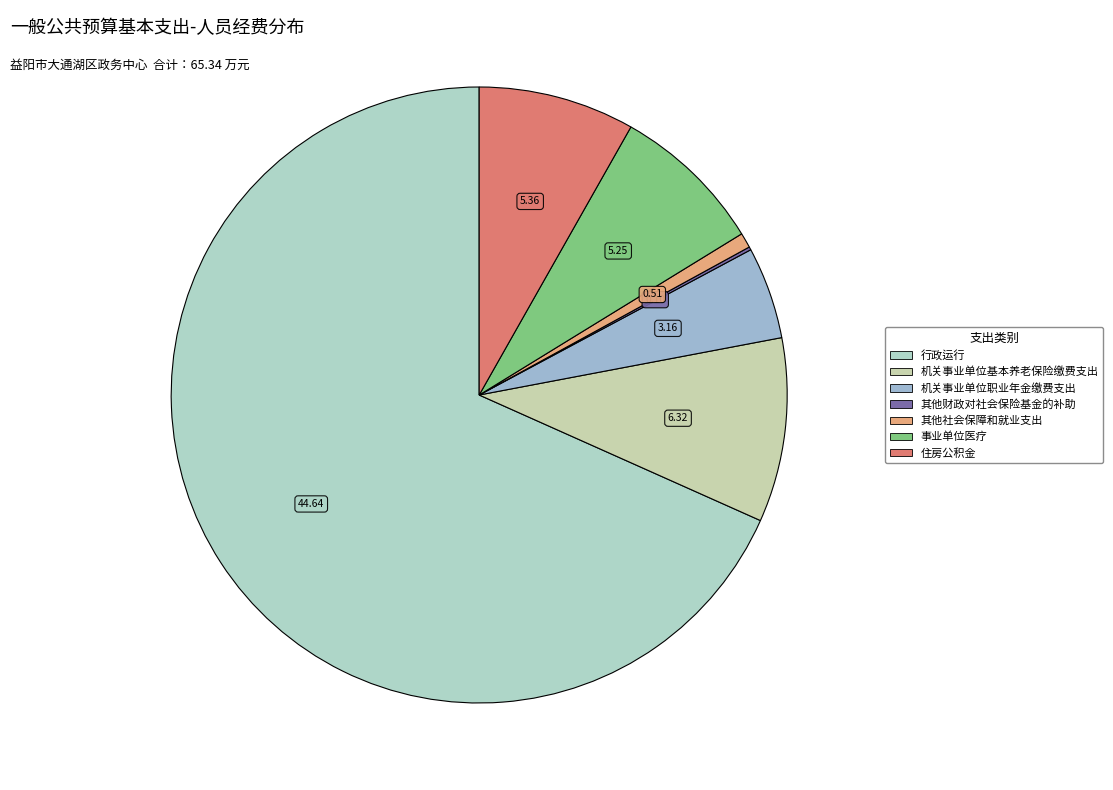

Which has a higher value, 事业单位医疗 or 其他财政对社会保险基金的补助?

事业单位医疗